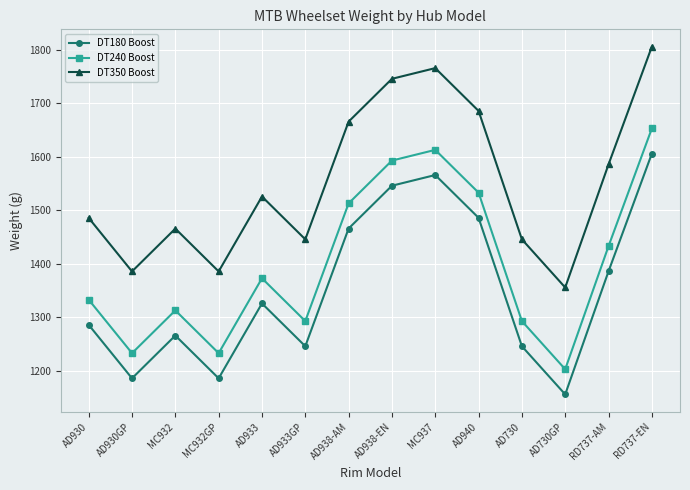

In DT180 Boost, how many points are higher than both neighbors (excluding endpoints)?

3